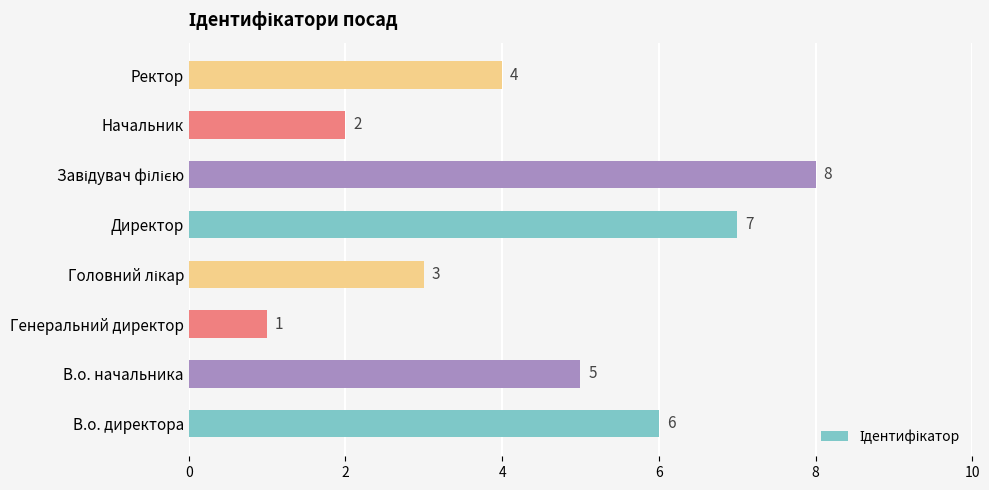

What is the difference between the maximum and minimum values?

7